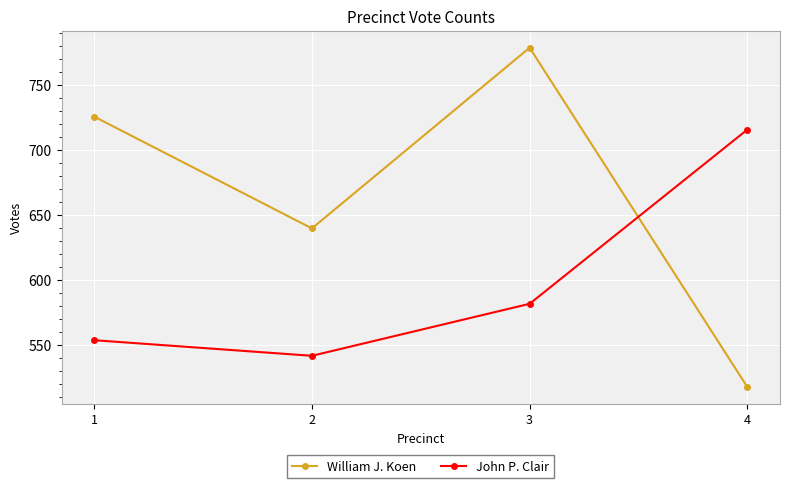

How many lines are shown in the chart?

2